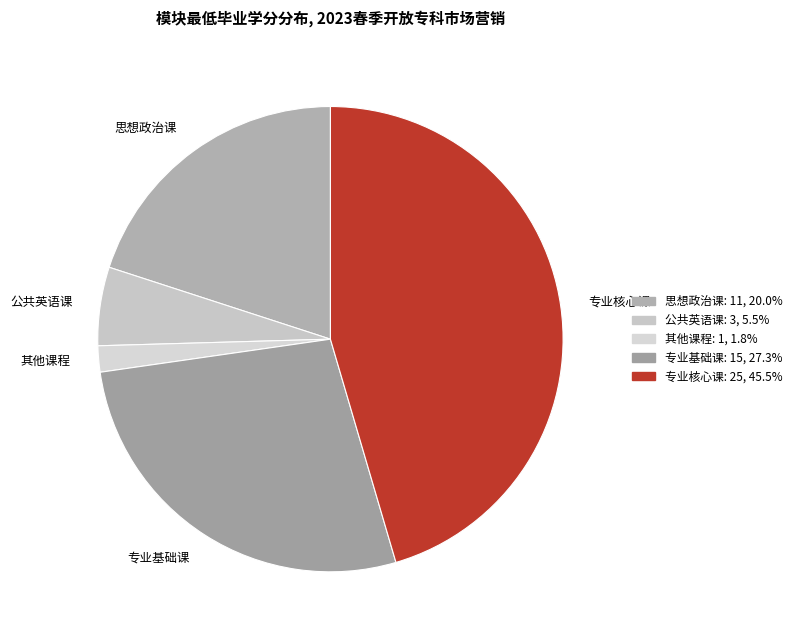

Which slice is the smallest?

其他课程